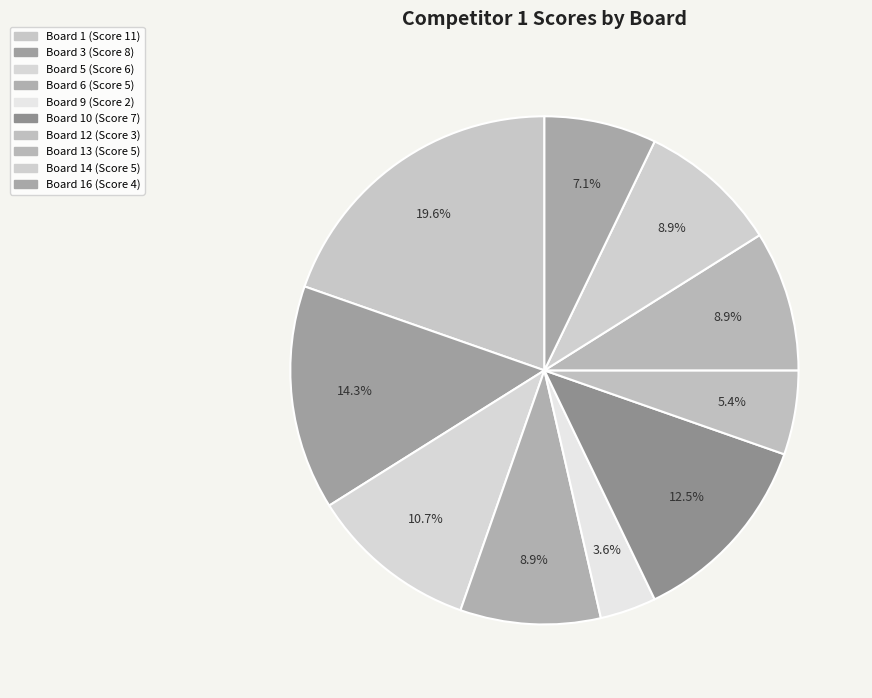

What percentage is the Board 10 (Score 7) slice, to the nearest percent?

12%